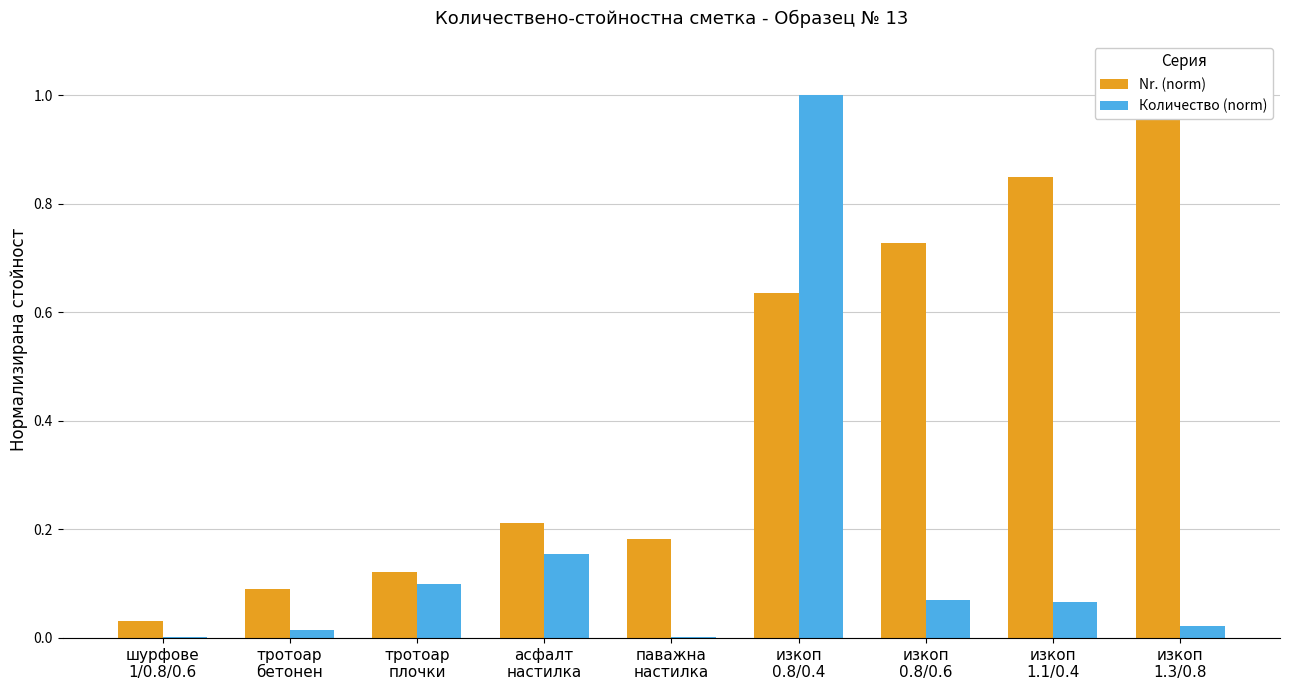

At which label is Nr. (norm) closest to 0?

шурфове
1/0.8/0.6